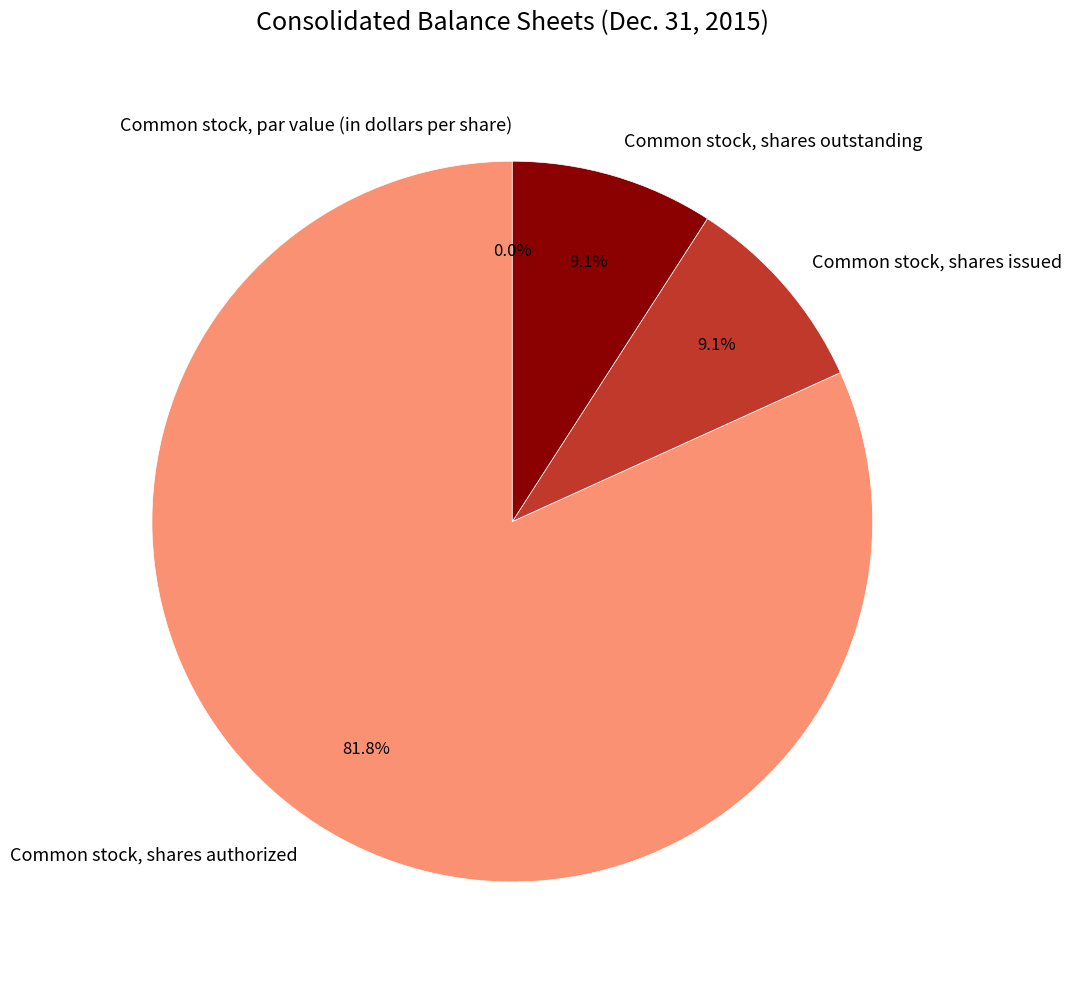

Between Common stock, shares authorized and Common stock, shares outstanding, which is larger?

Common stock, shares authorized